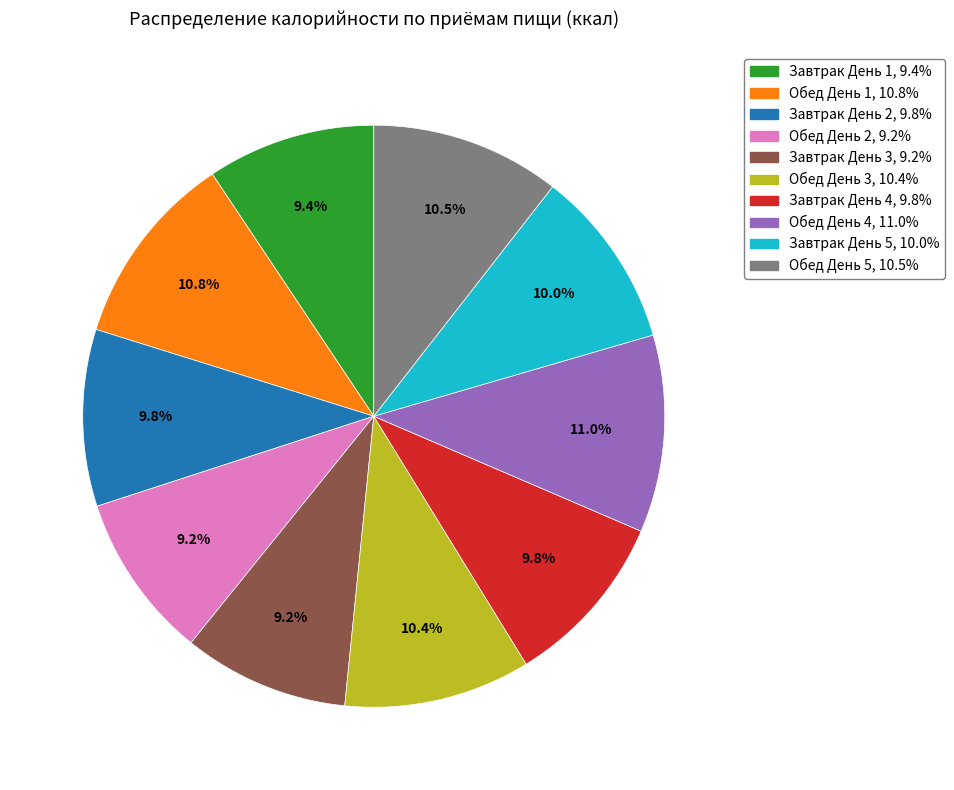

Does any single category account for the majority?

No